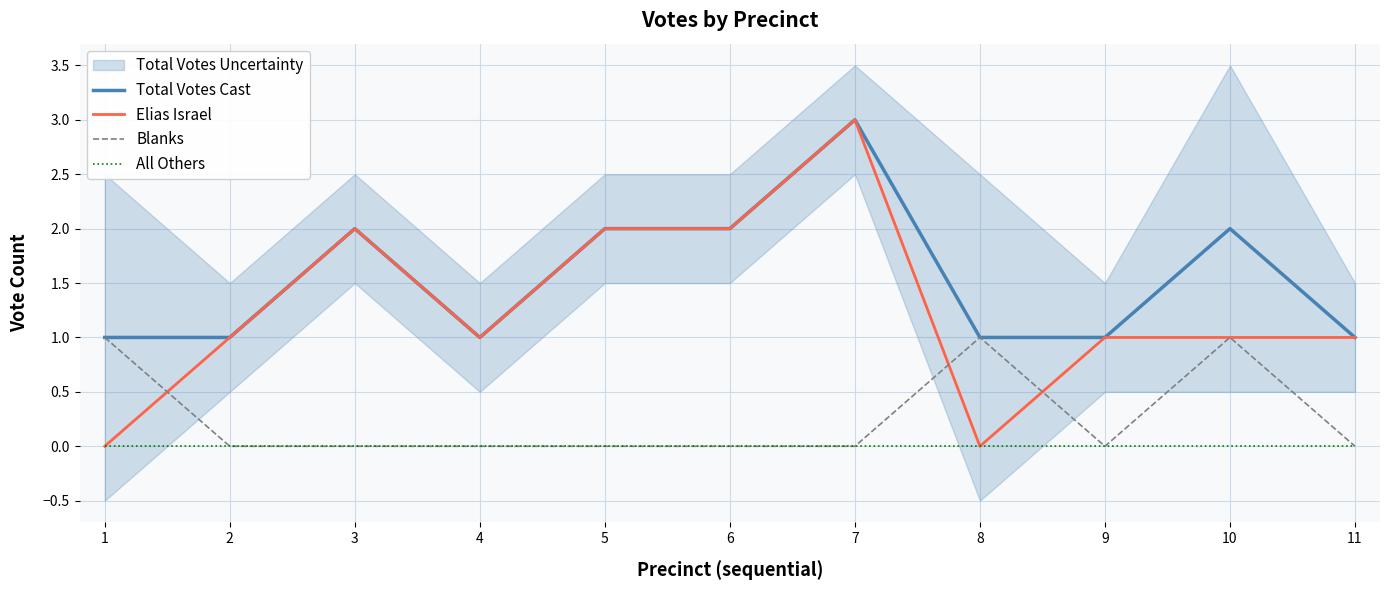

Which series has the largest total across all categories?

Total Votes Cast